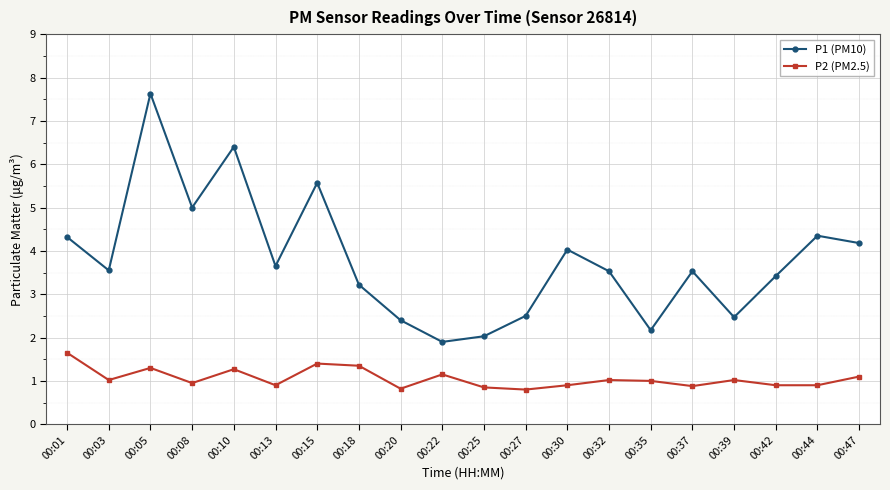

At which category does P1 (PM10) reach its first local valley?

00:03